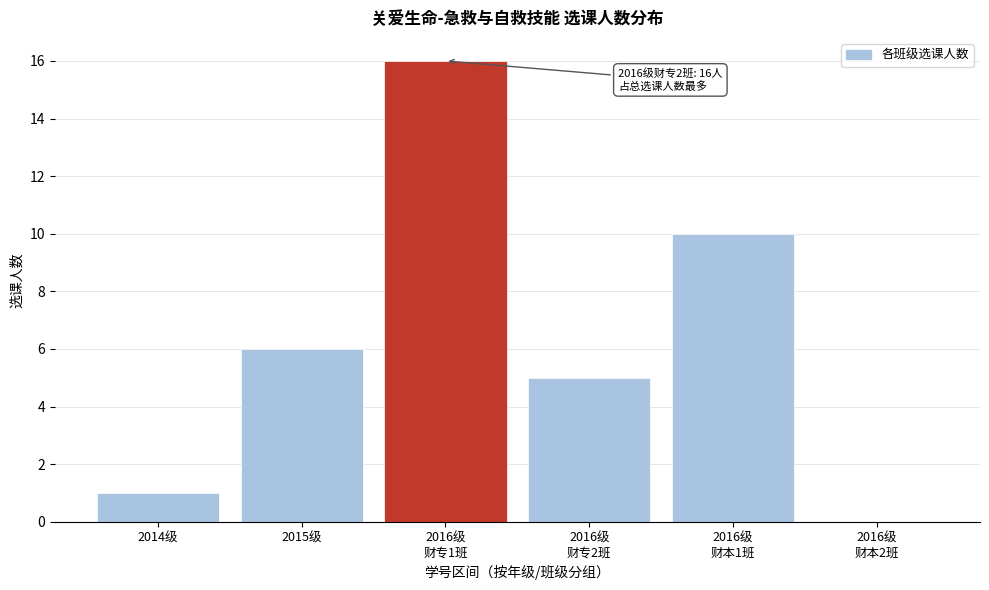

Which has a higher value, 2014级 or 2015级?

2015级